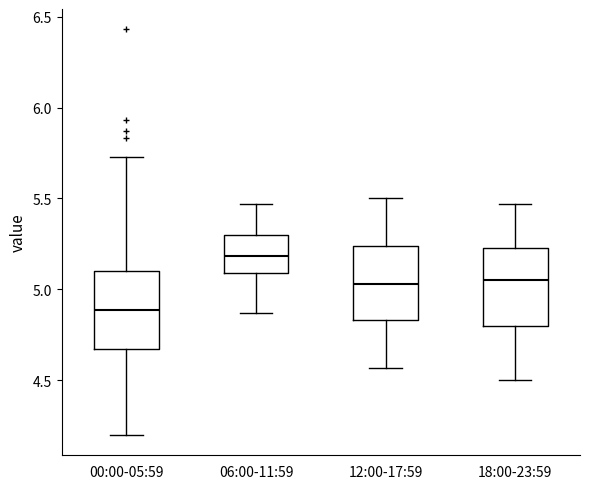

Reading left to right, transcribe this box plot: for each box, give where its median line is, the range the box spans, and where its two whiskers end, as read against the y-axis. The values are not printed on the chart, so give them approximately, as read against the axis.

00:00-05:59: median 4.90, box 4.65 to 5.10, whiskers 4.20 to 5.75
06:00-11:59: median 5.20, box 5.10 to 5.30, whiskers 4.85 to 5.45
12:00-17:59: median 5.05, box 4.85 to 5.25, whiskers 4.55 to 5.50
18:00-23:59: median 5.05, box 4.80 to 5.25, whiskers 4.50 to 5.45